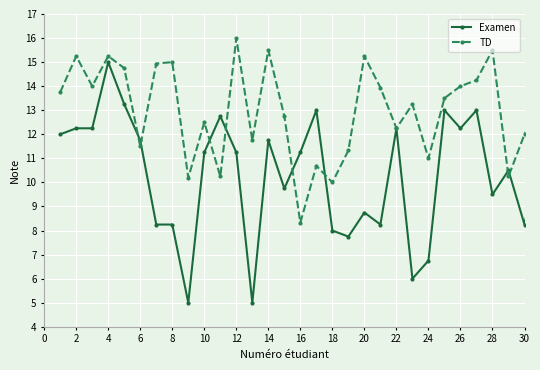

What is the minimum value for Examen?

5.0